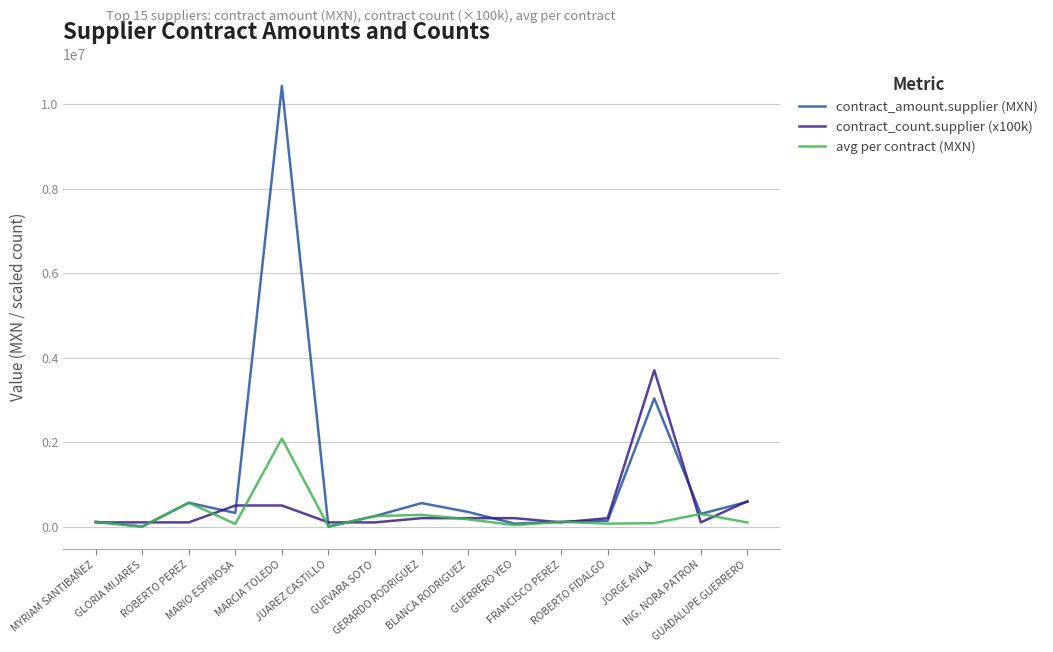

What is the maximum value for avg per contract (MXN)?

2085126.4